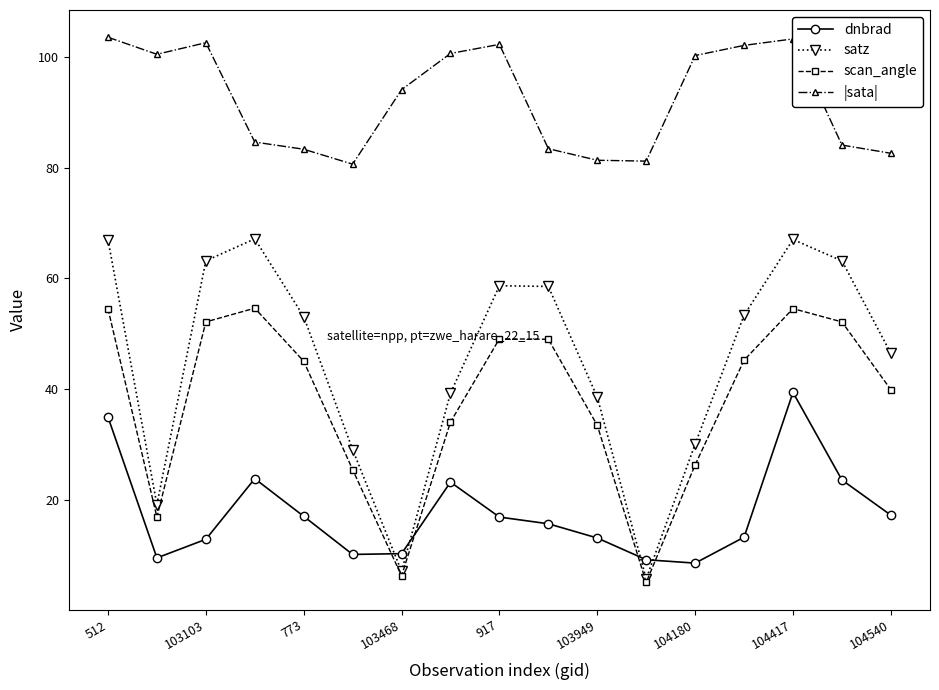

Rank the series by their maximum value, from lowest to highest.

dnbrad, scan_angle, satz, |sata|